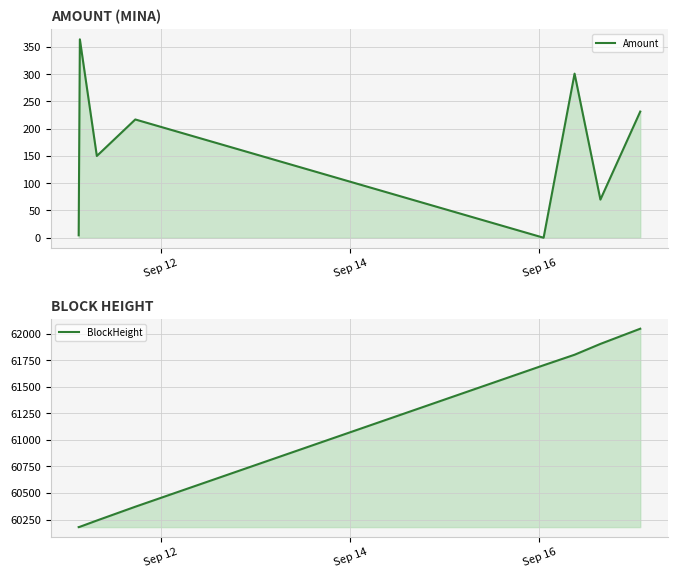

Is the value of Amount at 3 greater than the value of BlockHeight at 7?

No